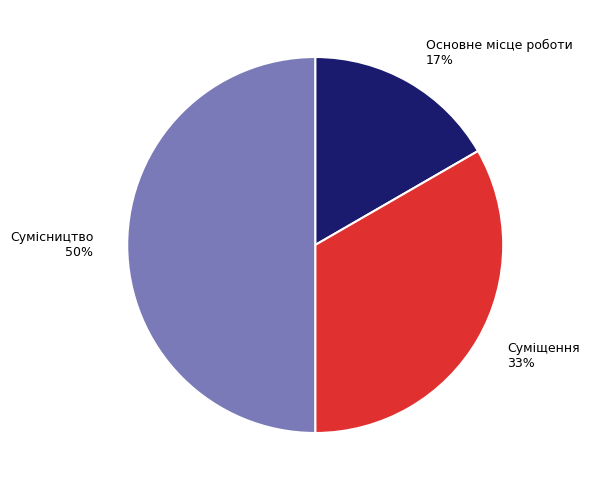

What is the smallest slice in the pie chart?

Основне місце роботи